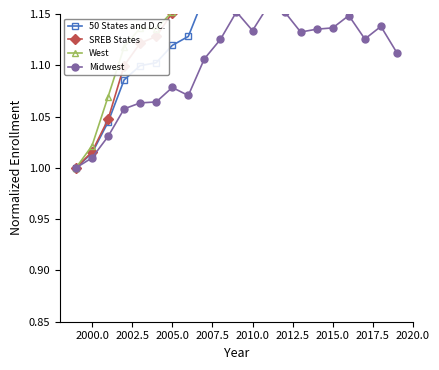

True or false: West and Midwest cross at least once.

False